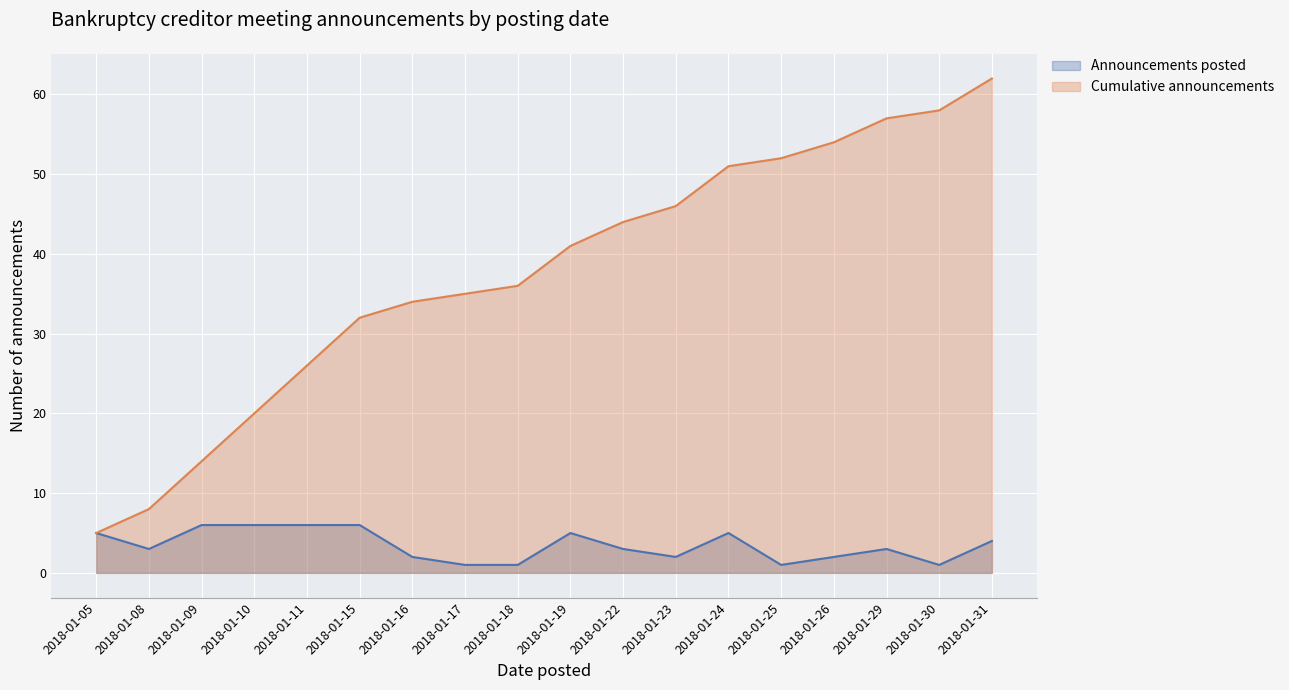

What is the value of the Announcements posted point at the 13th from the left?

5